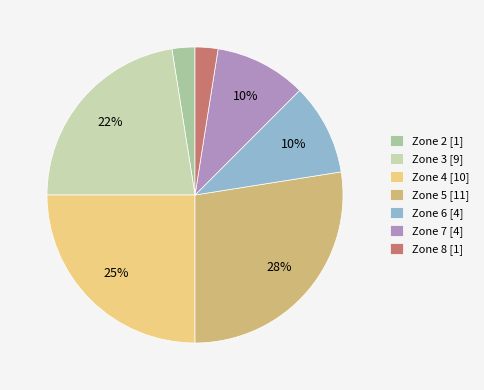

To the nearest percent, what percentage of the pie is Zone 3?

22%